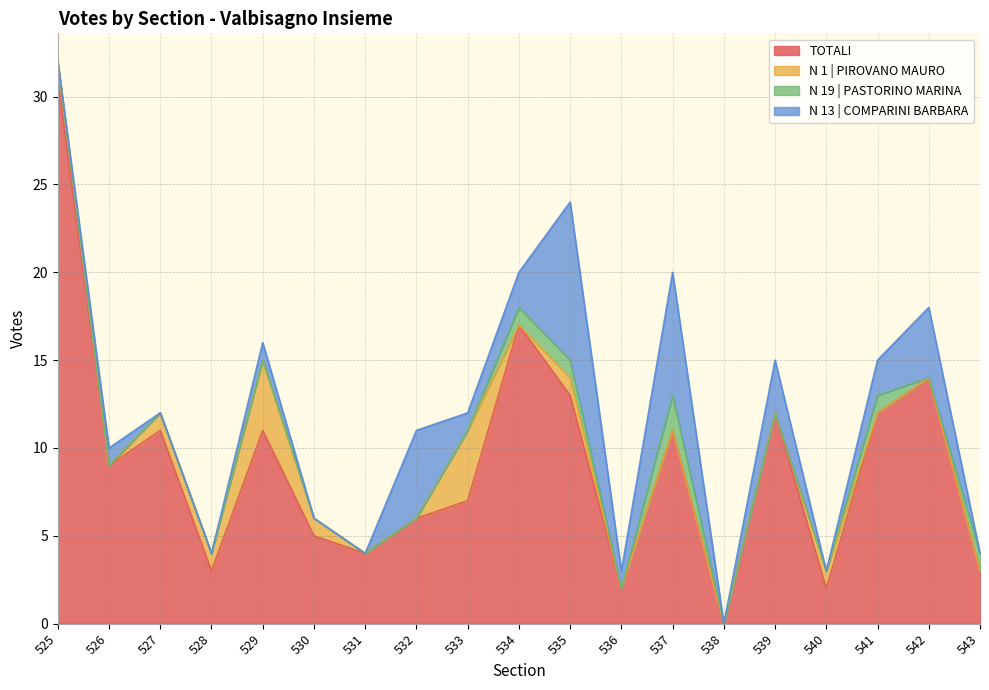

Which series has the widest spread of values?

TOTALI